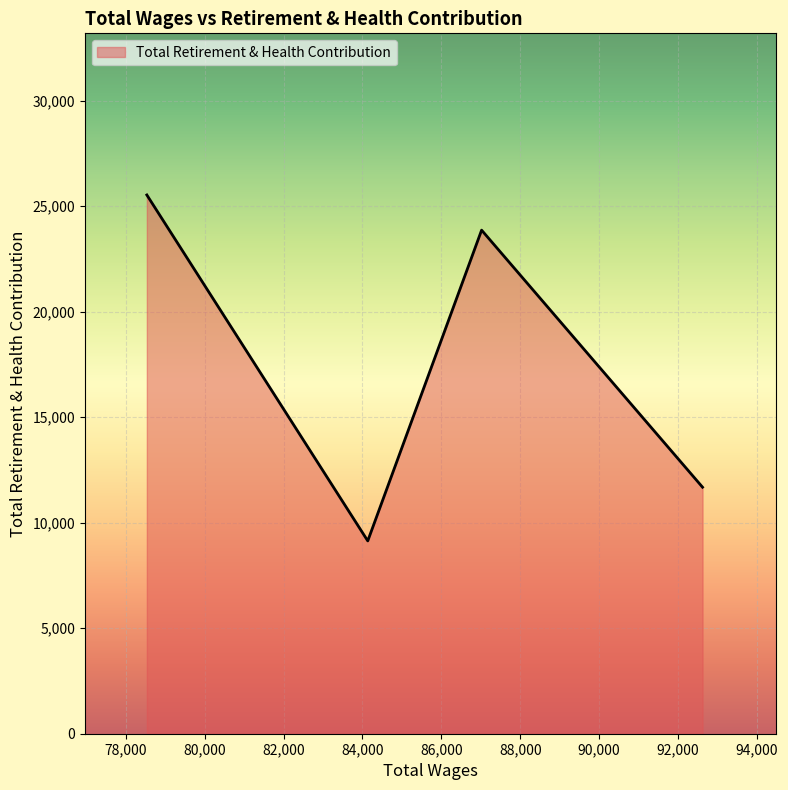

What is the minimum value shown in the chart?

9136